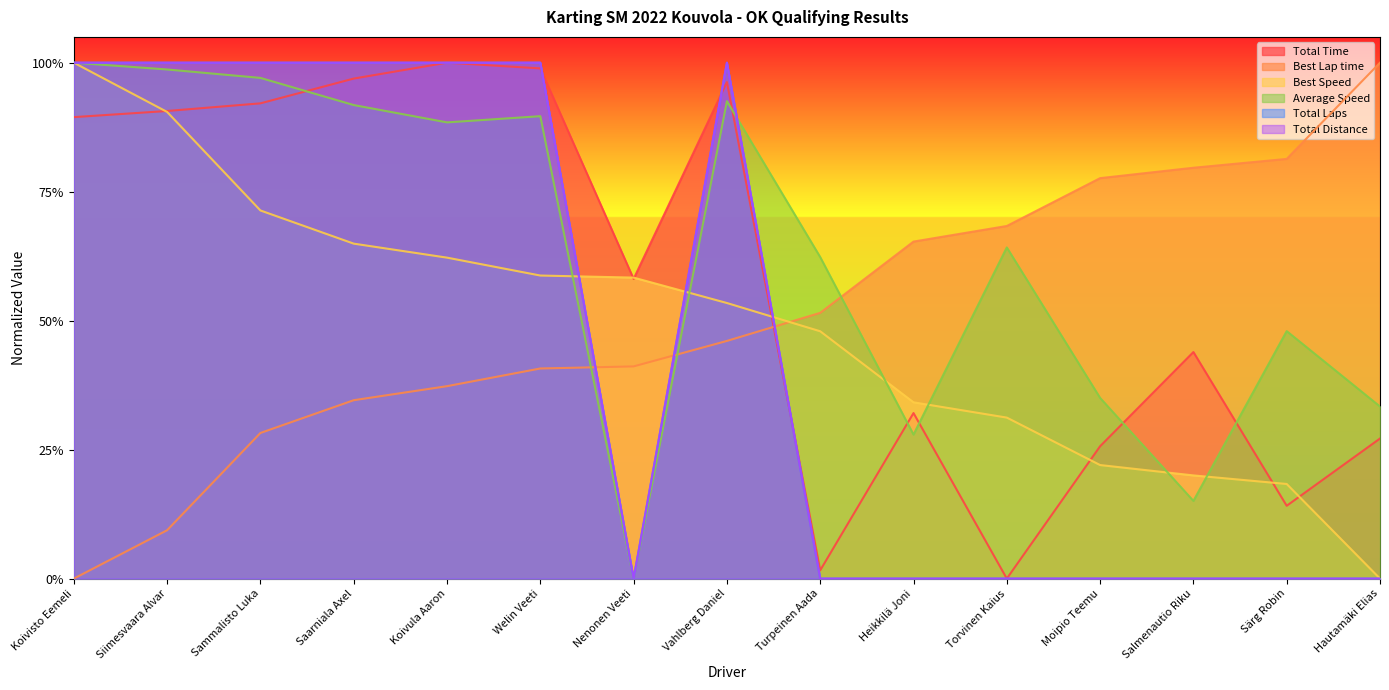

What is the average value of the Best Speed series?

0.5